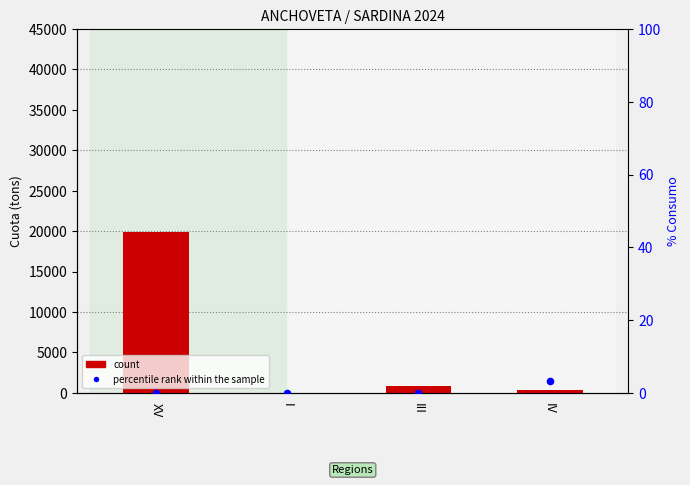

Is the value of count at III greater than the value of percentile rank within the sample at XV?

Yes